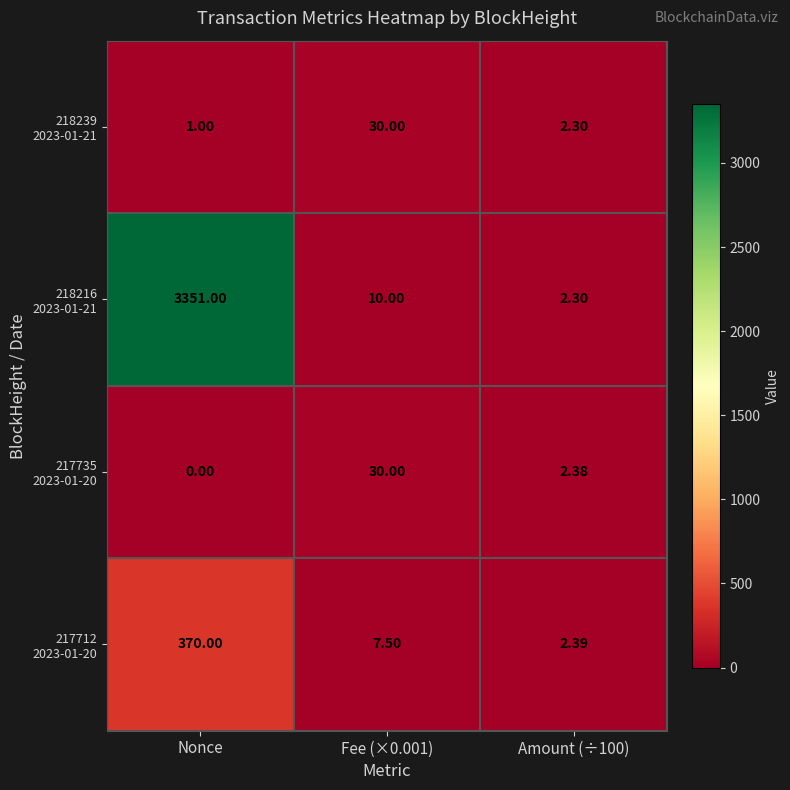

At which category is the sum across all series the highest?

Nonce